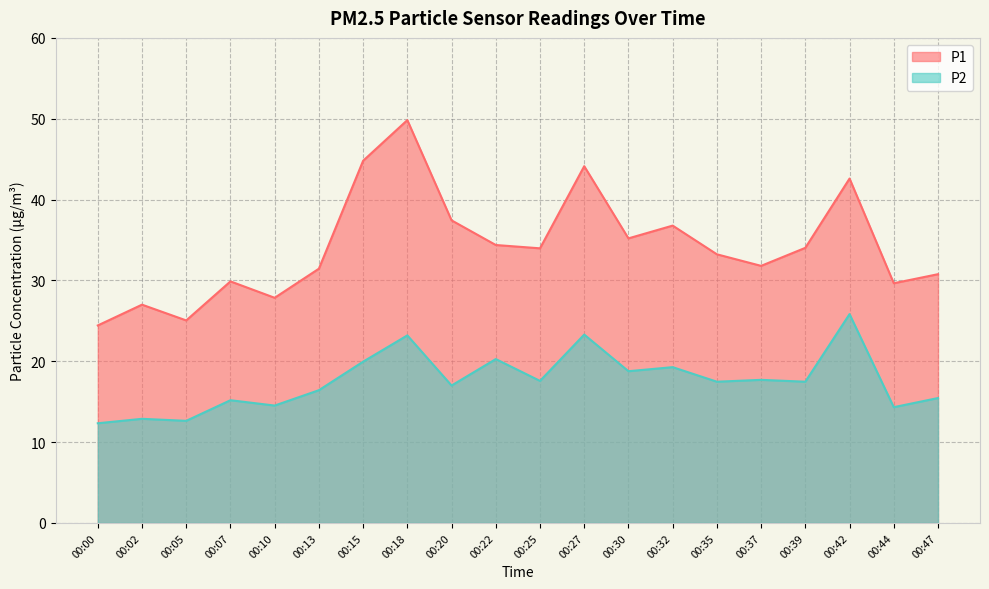

Read the P1 value at 00:35.

33.2